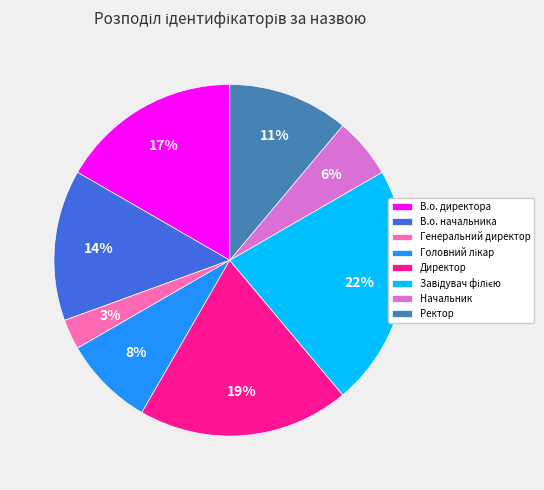

Between В.о. начальника and Директор, which is larger?

Директор